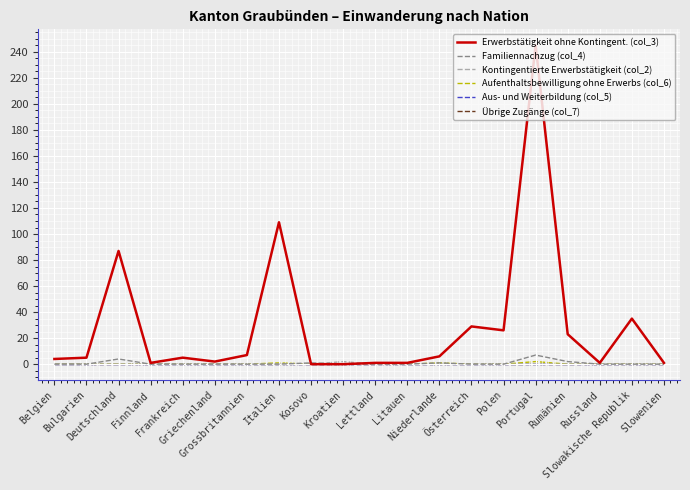

True or false: Aufenthaltsbewilligung ohne Erwerbs (col_6) and Aus- und Weiterbildung (col_5) intersect in this chart.

False